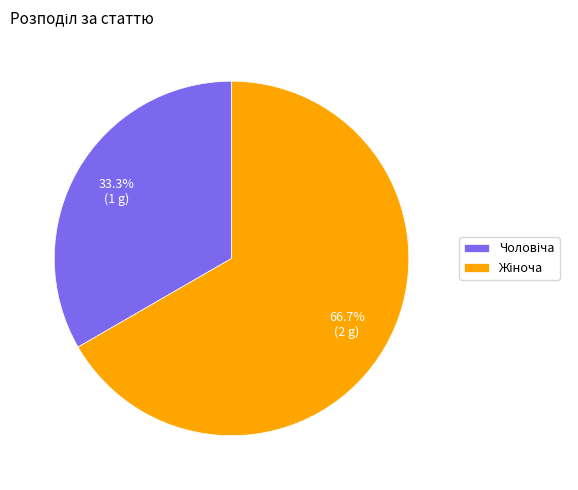

Count the number of slices in the pie.

2